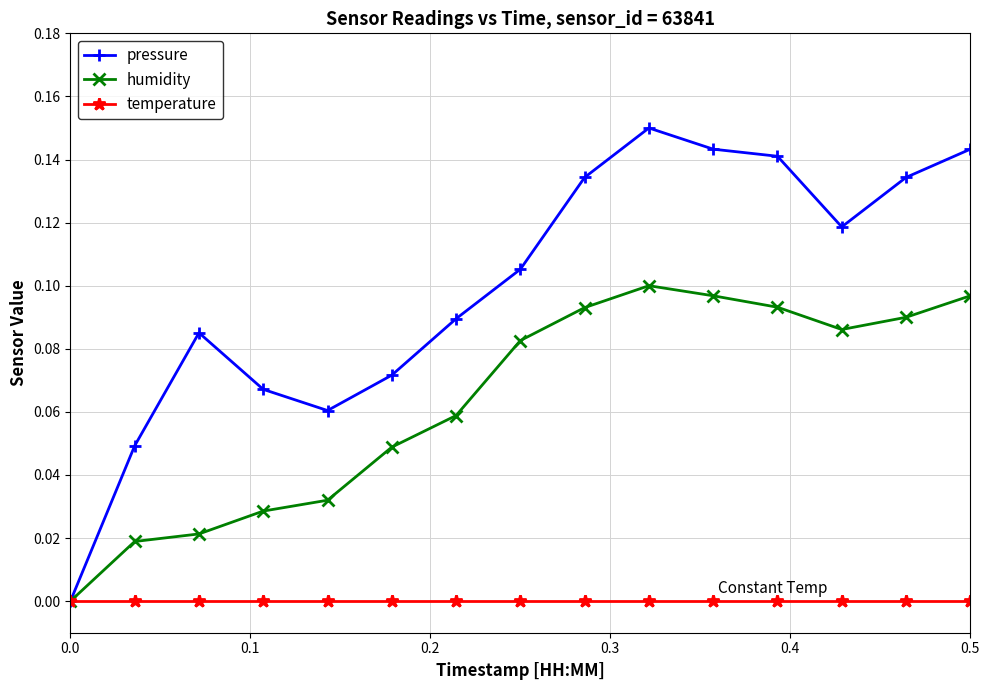

How many pressure values are between 0 and 1?

15